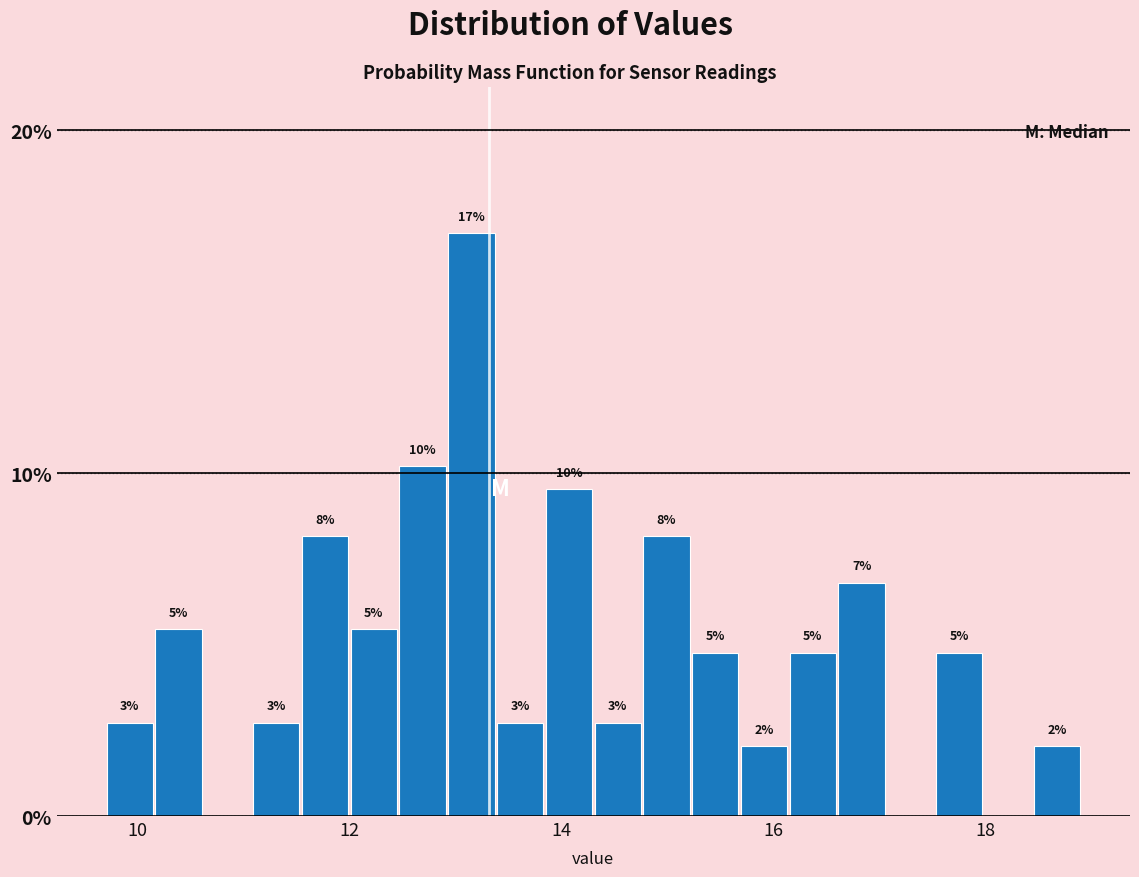

Around what value on the x-axis is the tallest bar? Give the approximate position of its centre, as read against the axis.

13.2